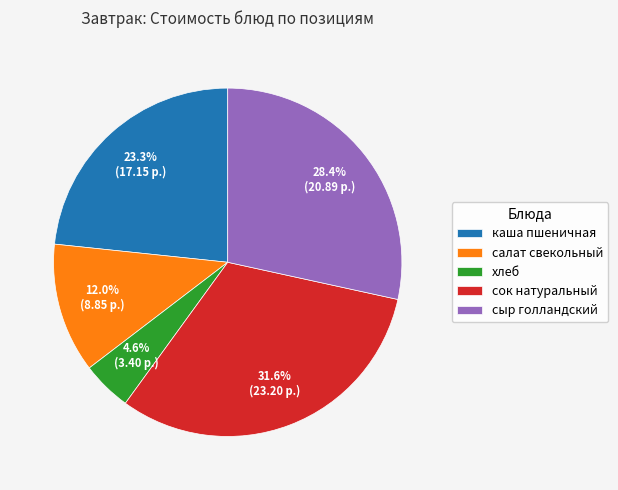

What percentage is the сок натуральный slice, to the nearest percent?

32%